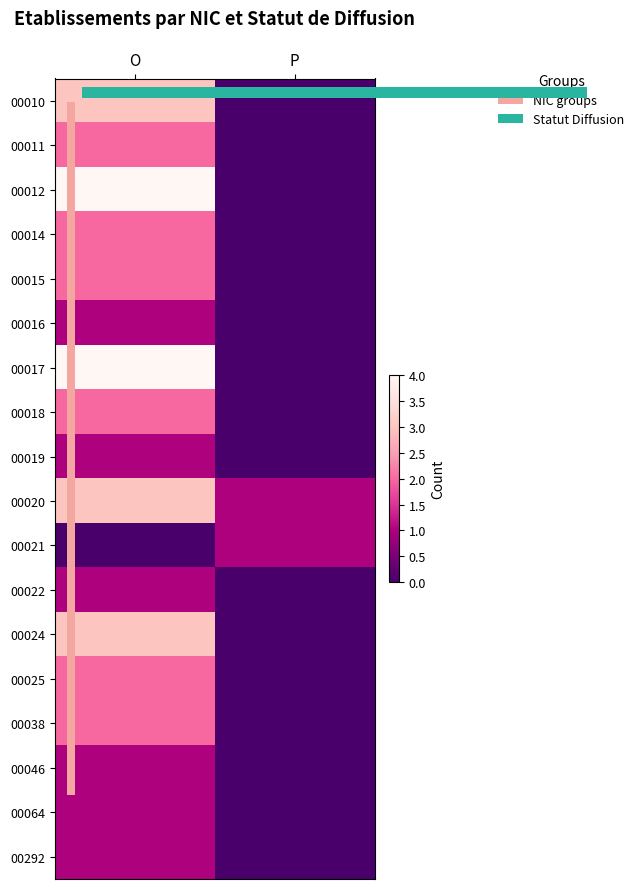

At which category does the chart reach its peak across all series?

O